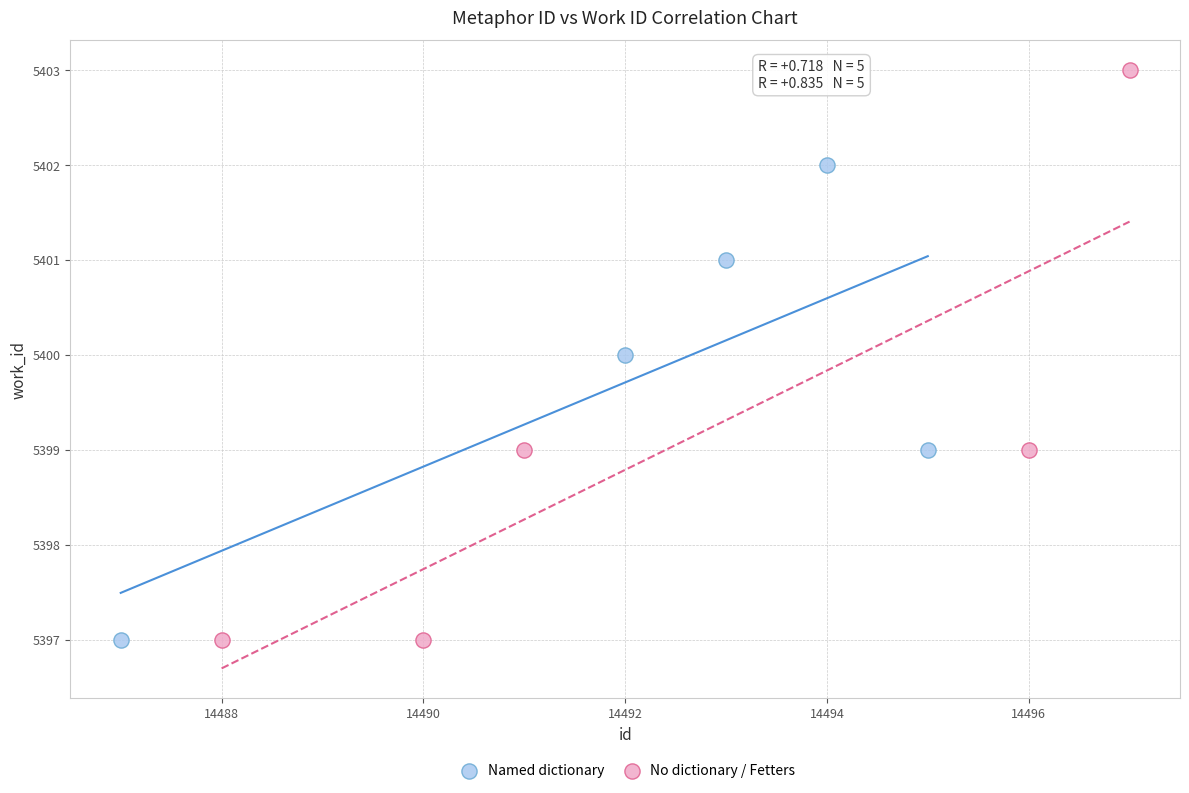

What are all the series names shown in the legend?

Named dictionary, No dictionary / Fetters